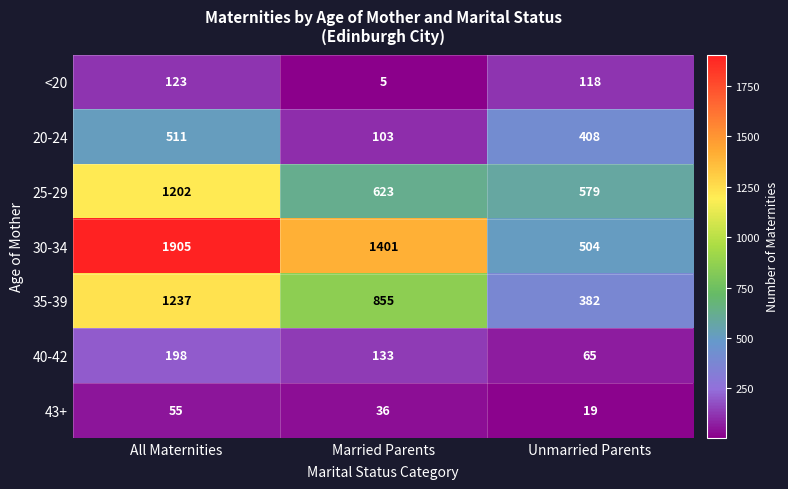

How many values in the 30-34 series are below 1401?

1